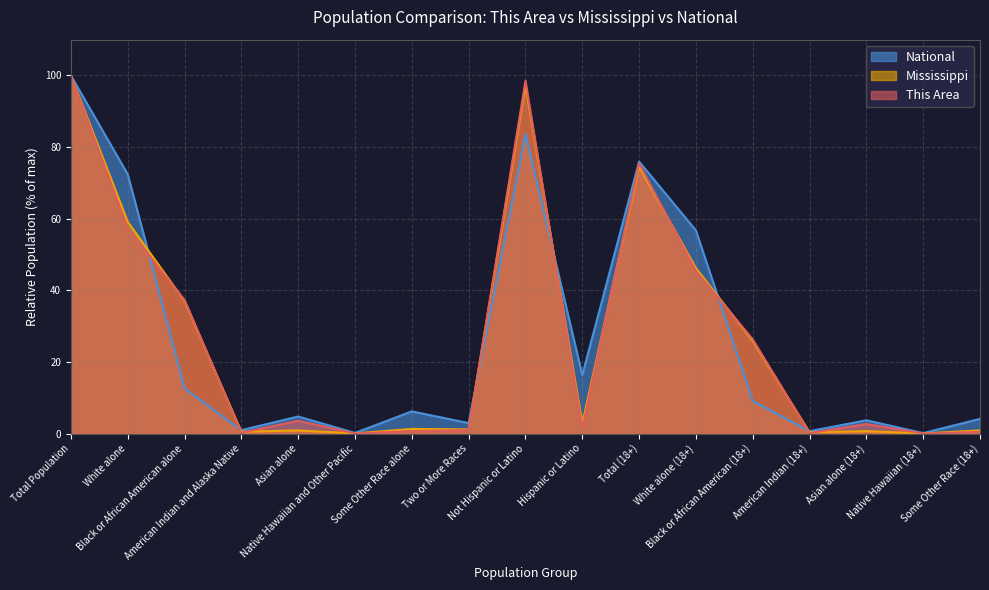

What is the difference between the This Area values at Total (18+) and Black or African American (18+)?

49.1